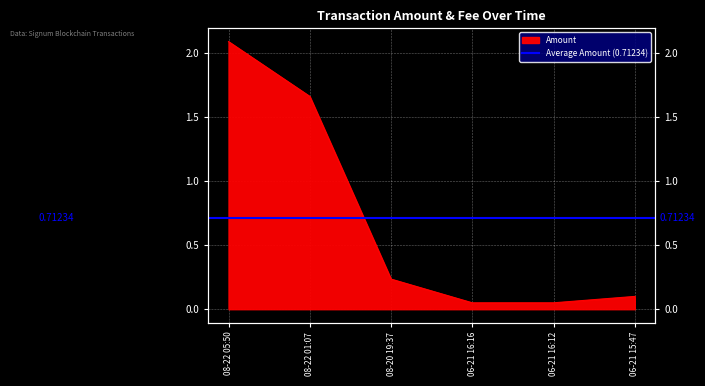

True or false: the data shows 0.1 at 06-21 16:16.

True